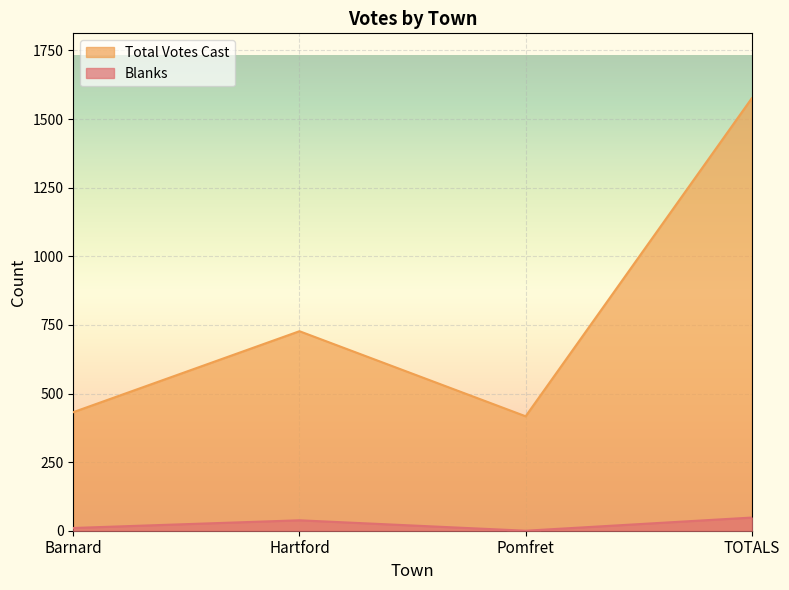

Which category has the lowest value in the Total Votes Cast series?

Pomfret